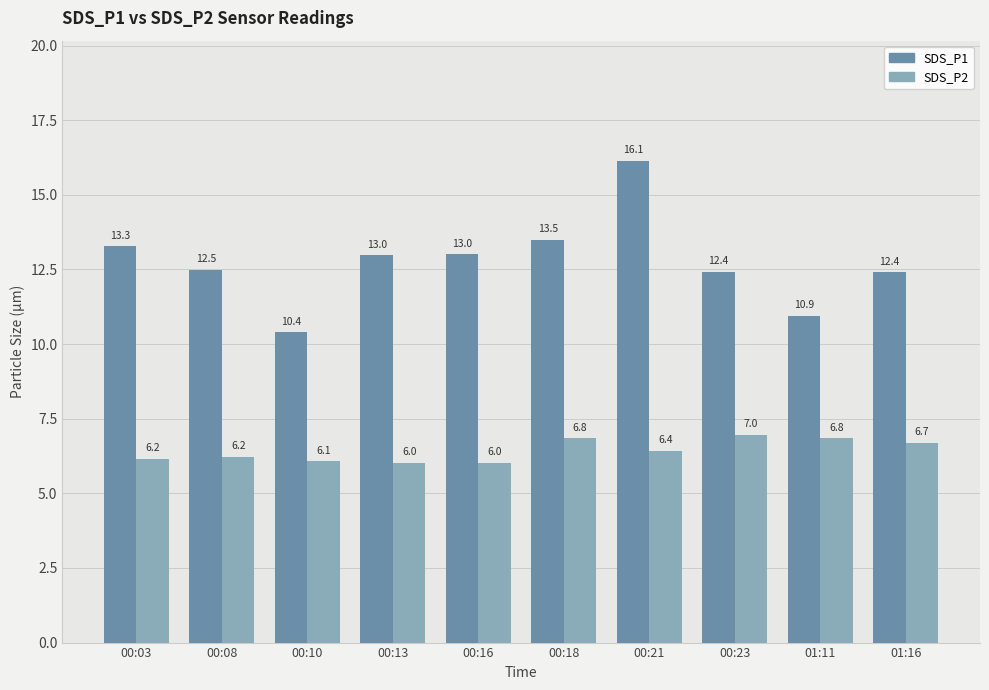

What is the difference between the maximum and second lowest values in the SDS_P2 series?

0.9